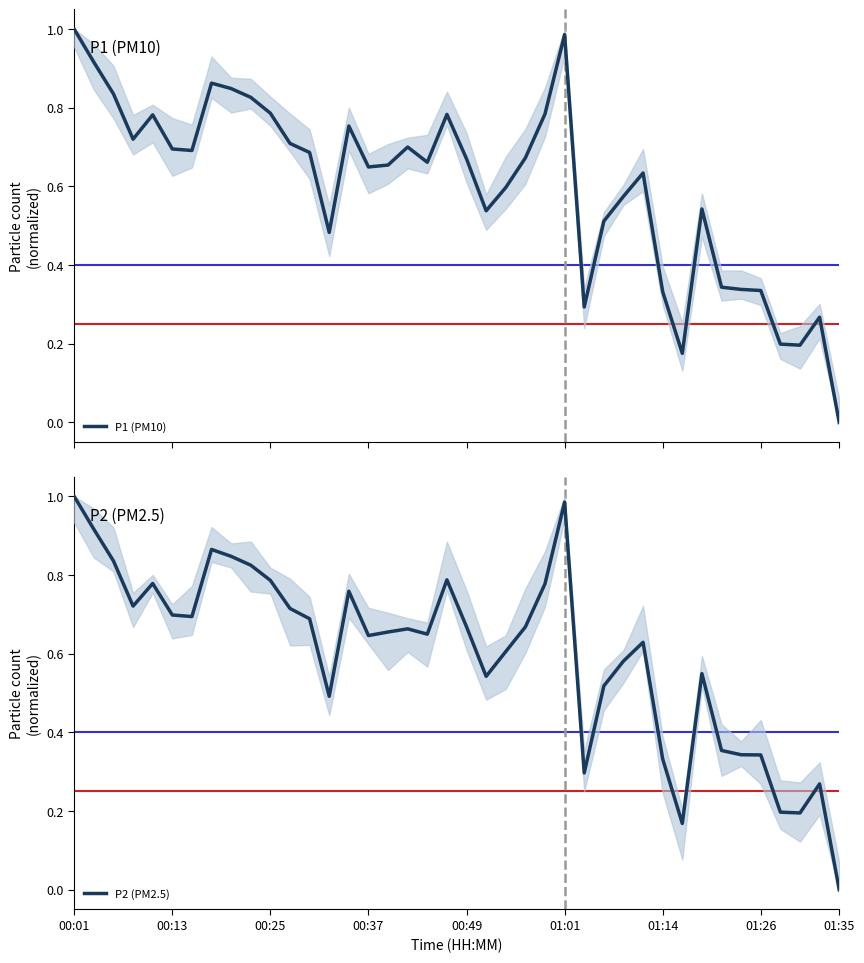

Which series has the widest spread of values?

P1 (PM10)